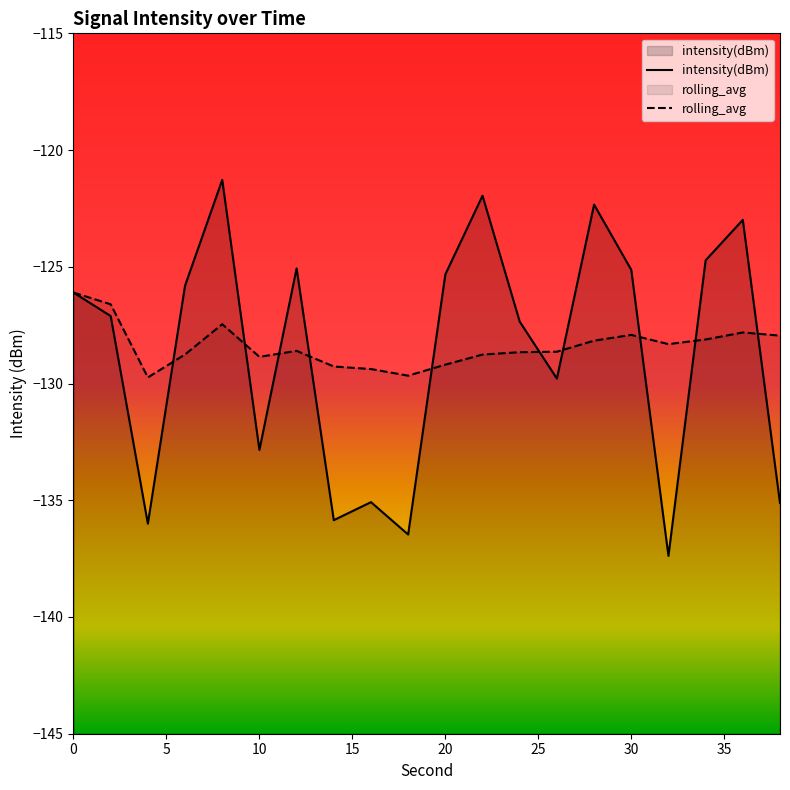

Does the chart display data point markers on the line(s)?

No